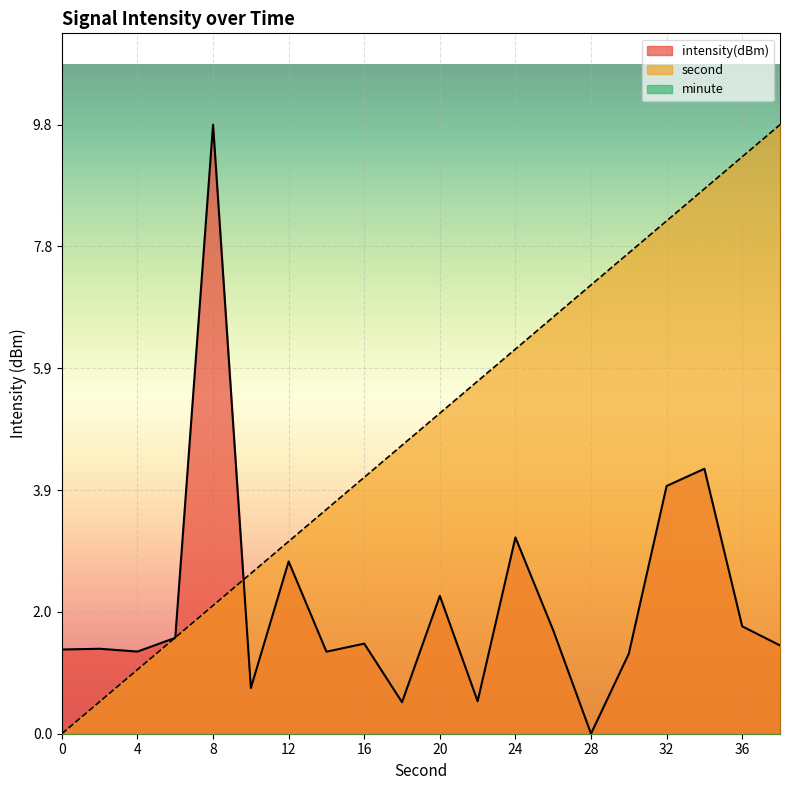

At how many categories does at least one series exceed 8?

5